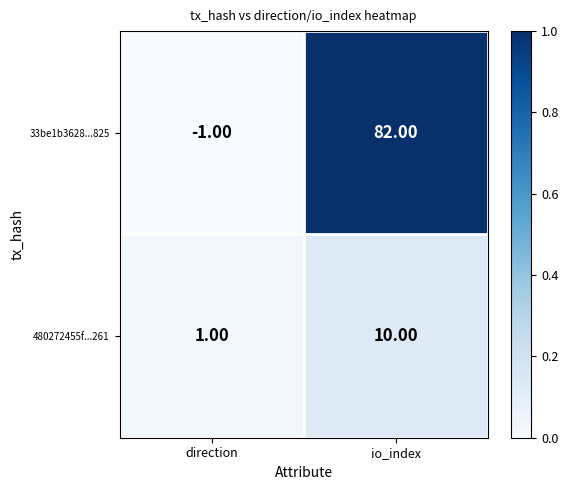

What is the sum of the 480272455f...261 values at direction and io_index?

11